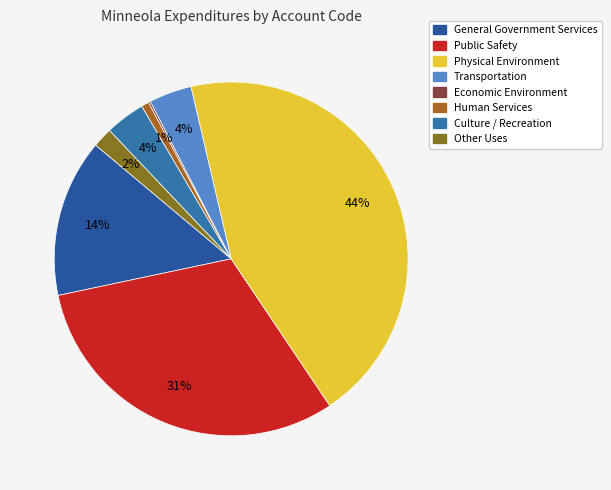

How many slices are in this pie chart?

8